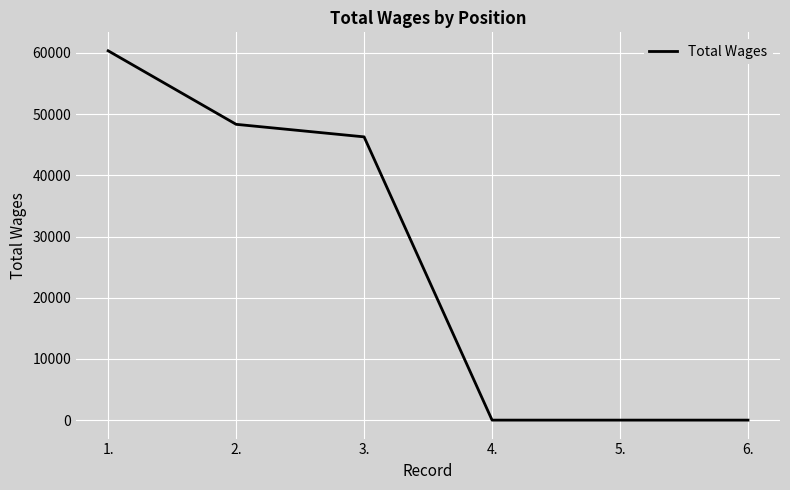

True or false: there are more than 1 points higher than both neighbors.

False